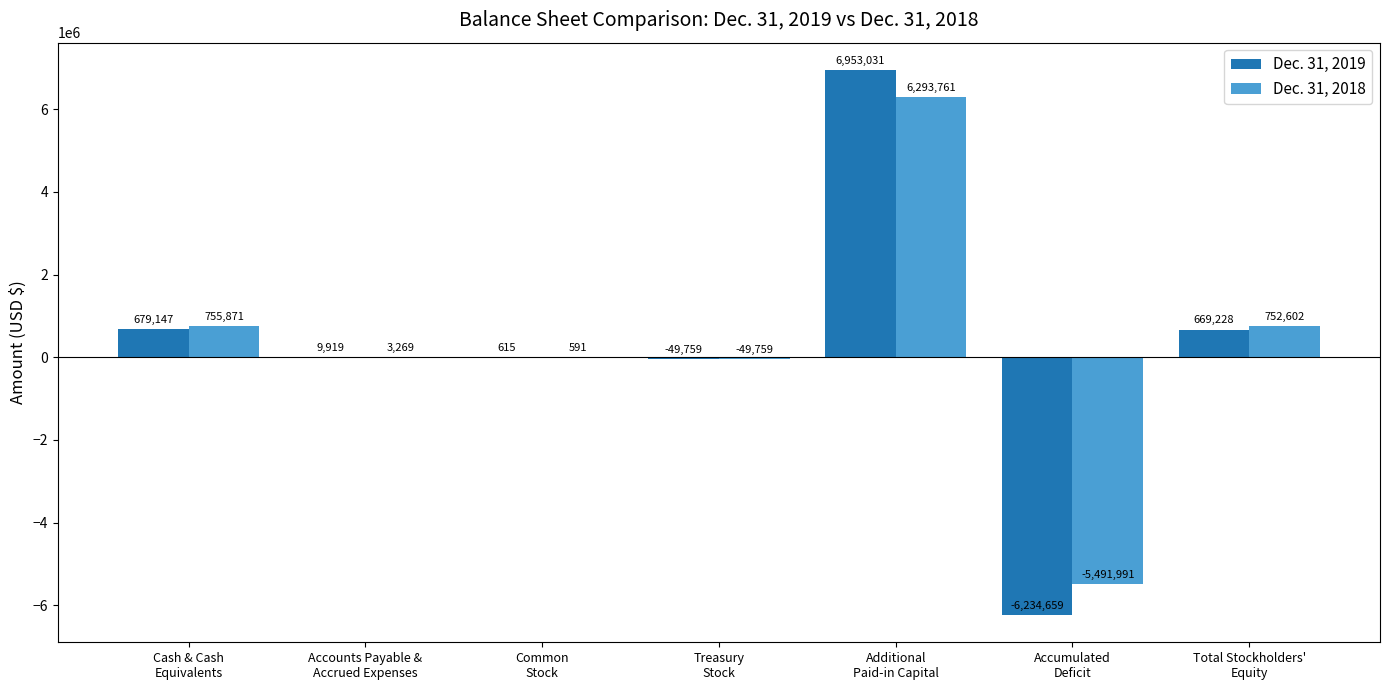

Which series has the largest total across all categories?

Dec. 31, 2018